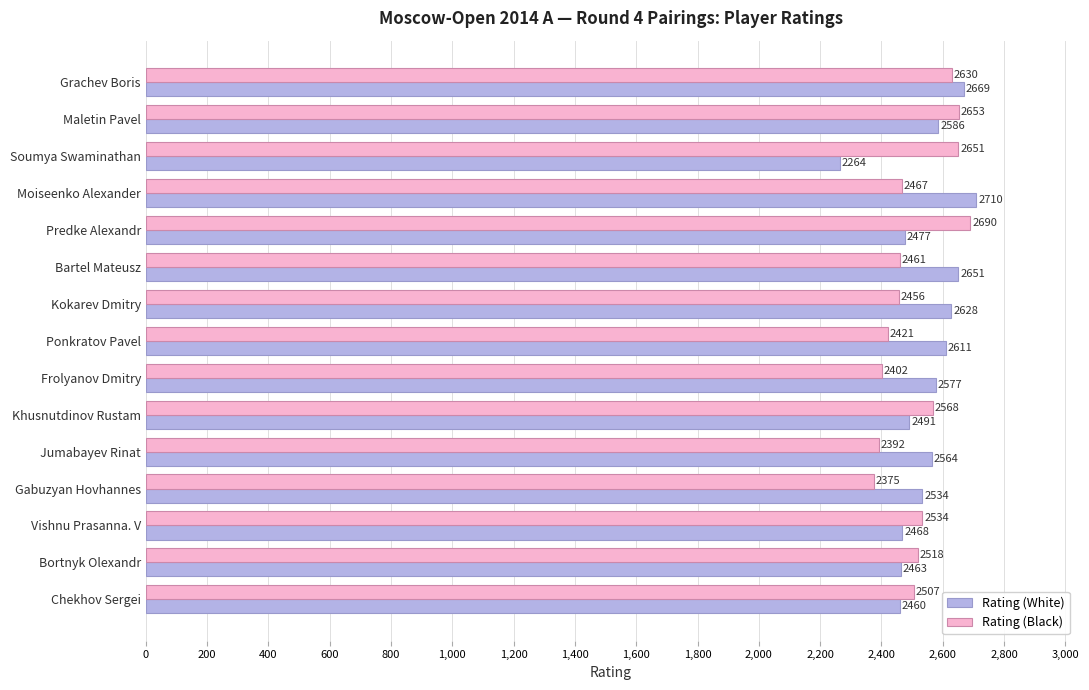

The value of Rating (White) at Gabuzyan Hovhannes is 2534. True or false?

True